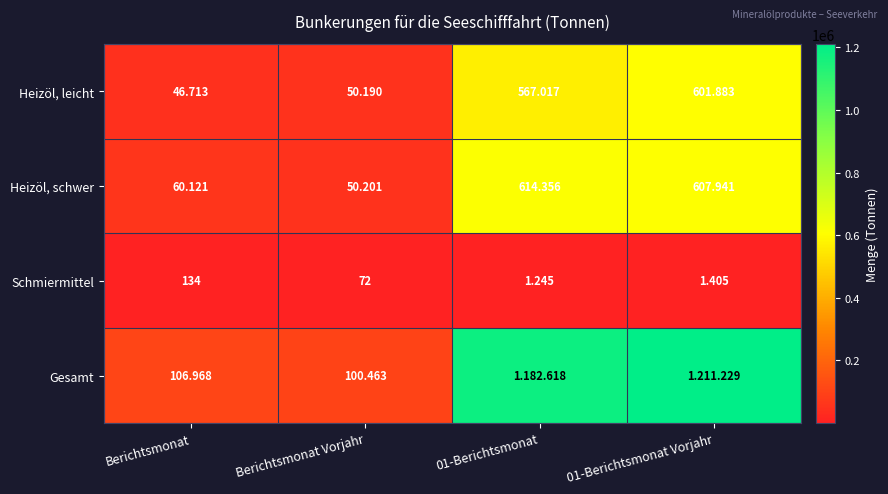

At which label is Schmiermittel closest to 738?

01-Berichtsmonat